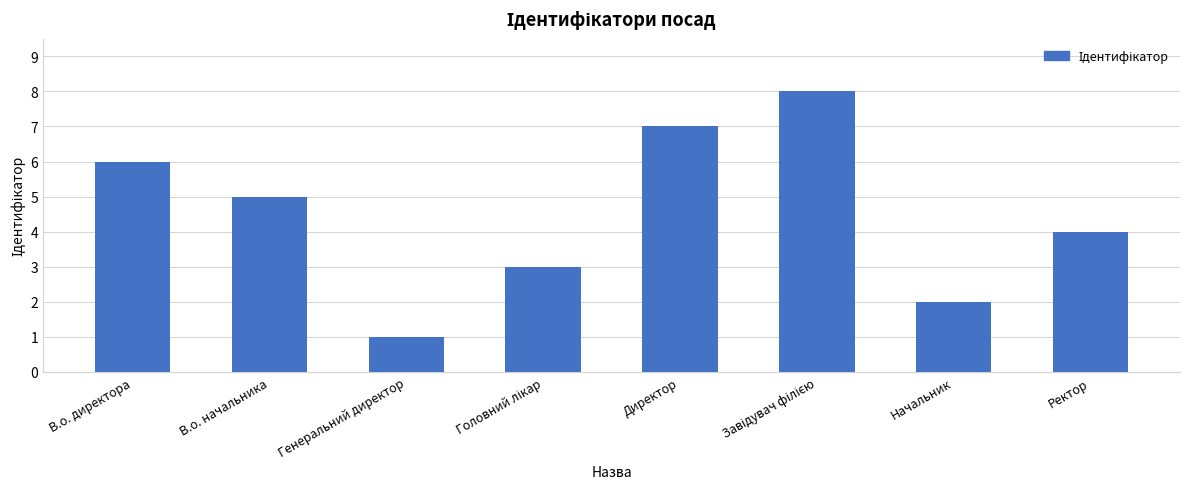

Which has a higher value, В.о. директора or Директор?

Директор